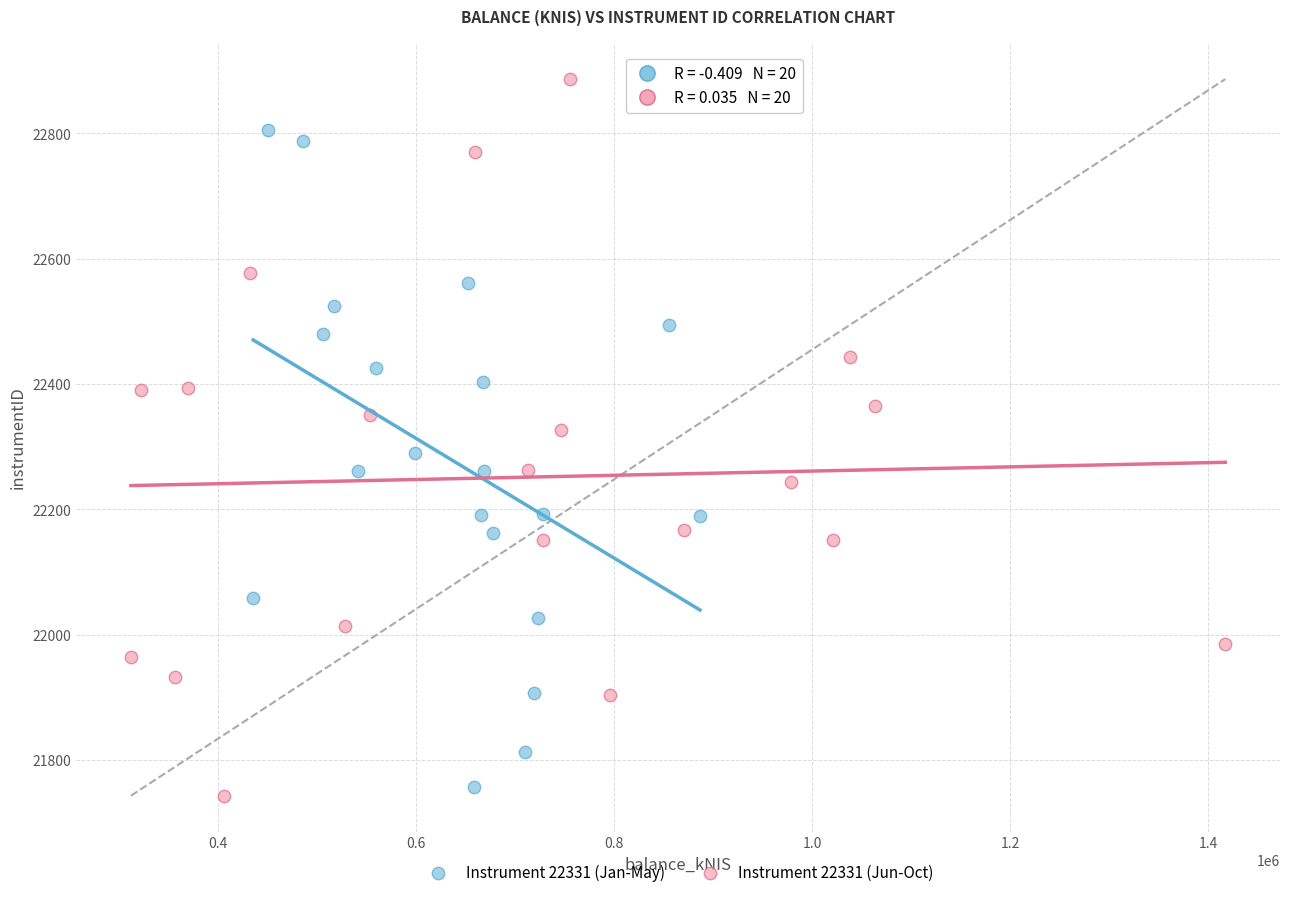

Which series reaches the maximum Y coordinate?

Instrument 22331 (Jun-Oct)